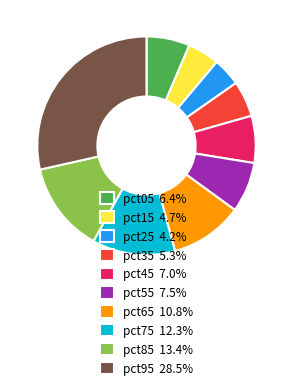

Does pct35 5.3% represent more than half of the total?

No